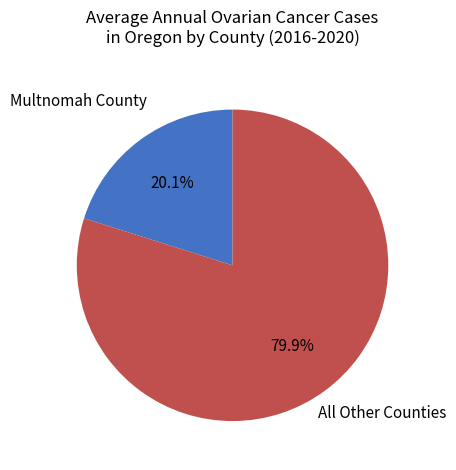

True or false: Multnomah County accounts for 20% of the total.

True